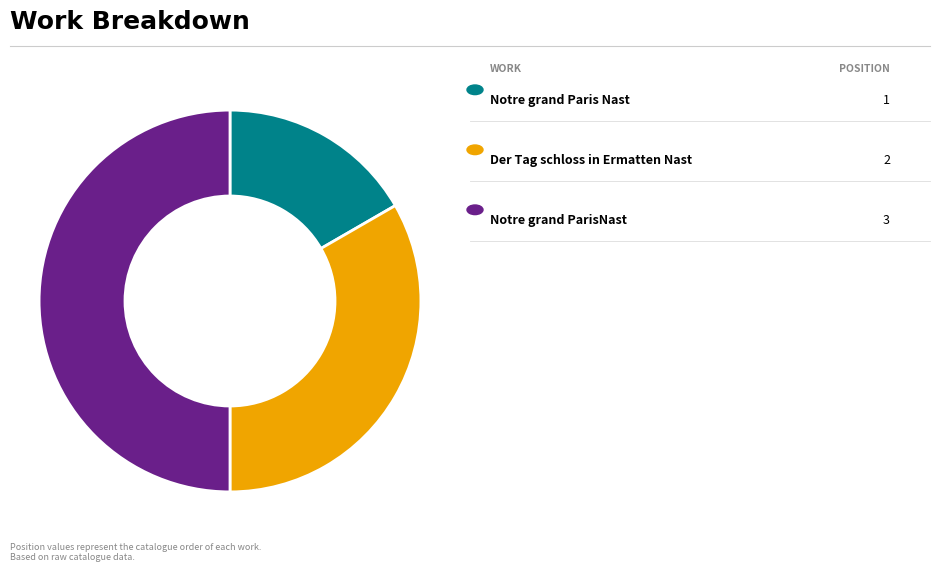

How many segments does this pie chart have?

3